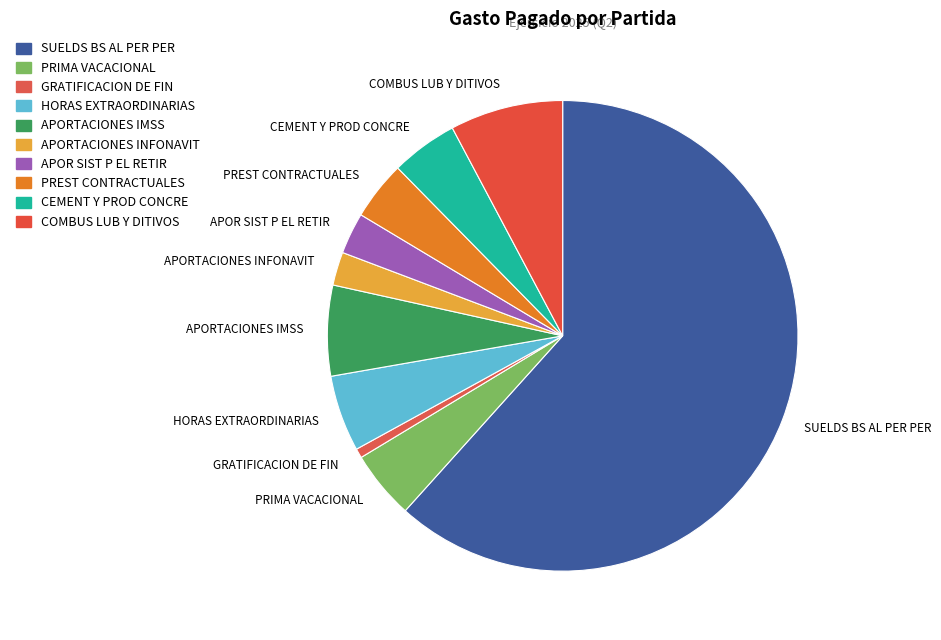

Which category has the biggest portion of the pie?

SUELDS BS AL PER PER